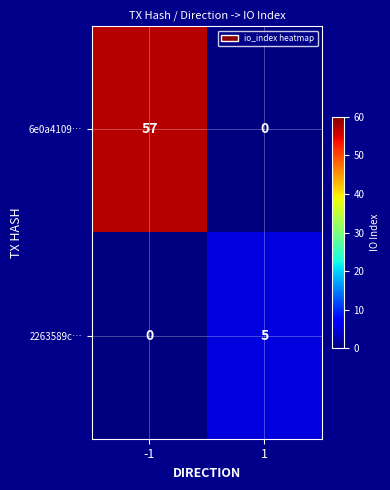

How many categories are shown in the chart?

2